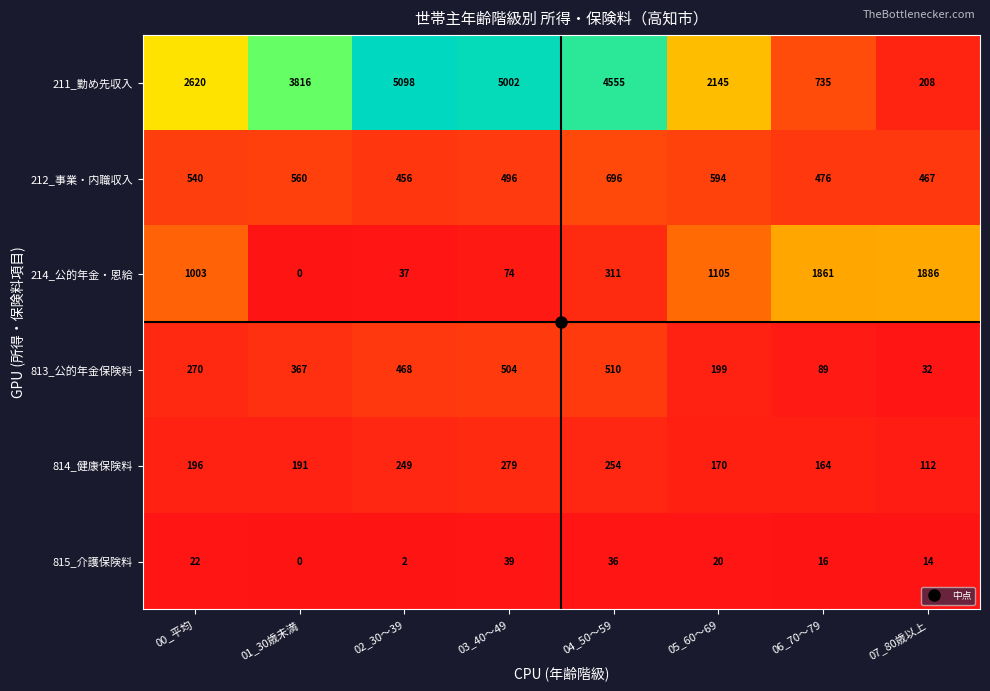

How many data points in 211_勤め先収入 are less than 3816?

4